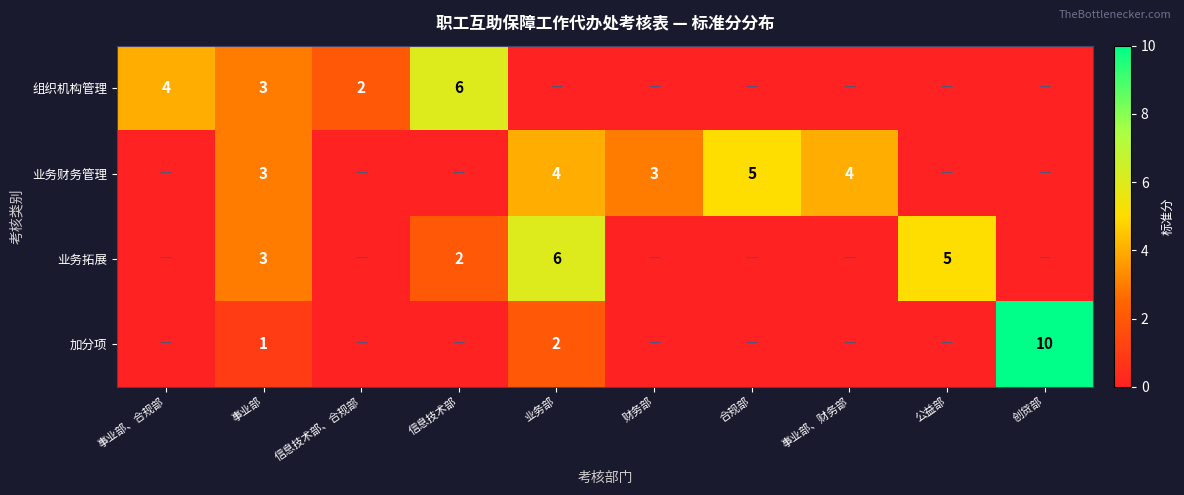

The 组织机构管理 series shows 2 at 事业部. True or false?

False